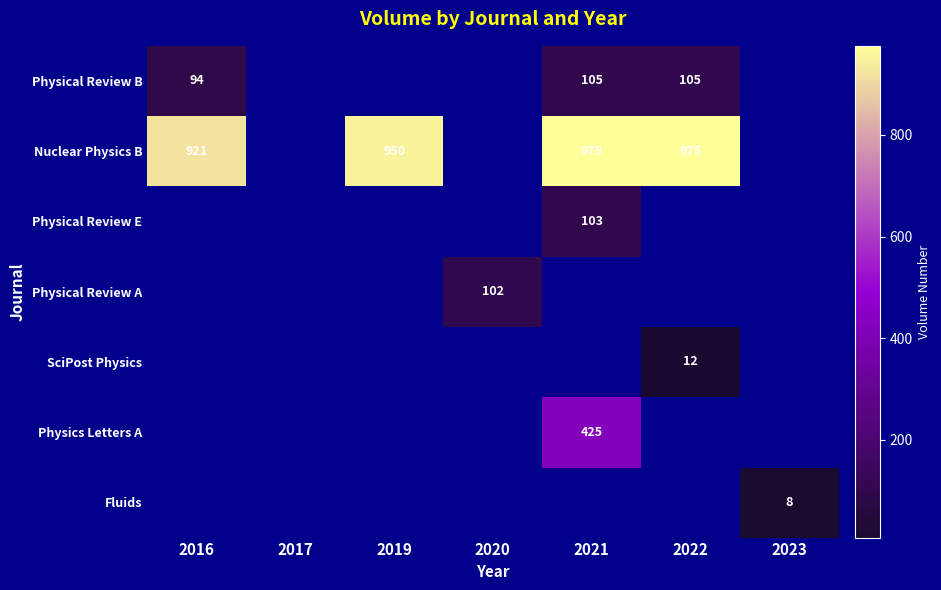

True or false: Physical Review B has a value of 167 at 2022.

False